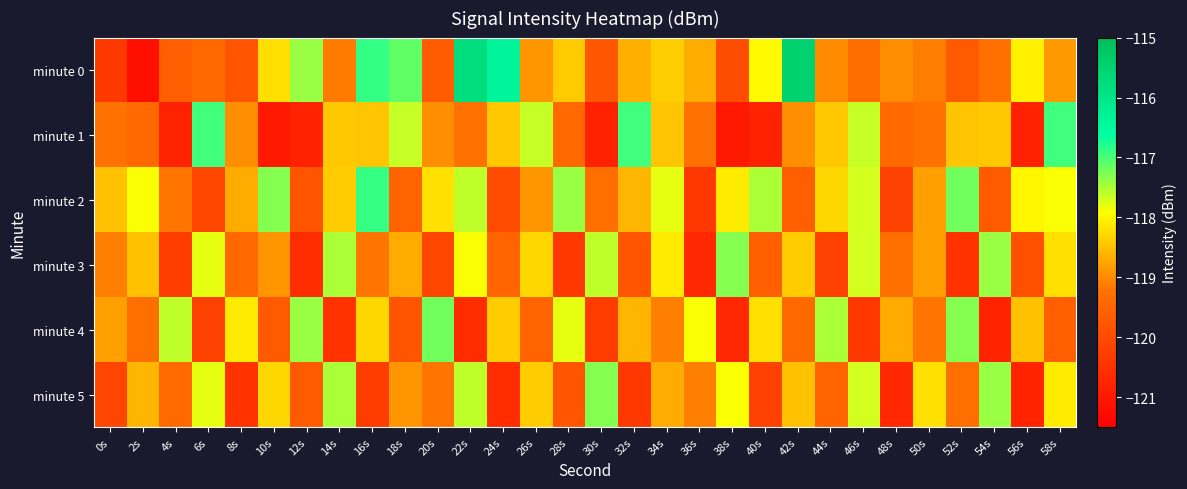

Reading left to right, transcribe all the data shown in this chart.

minute 0: 0s=-120.4	2s=-121.2	4s=-119.6	6s=-119.4	8s=-119.8	10s=-118.2	12s=-117.4	14s=-119.1	16s=-116.9	18s=-117.1	20s=-119.7	22s=-115.8	24s=-116.4	26s=-118.9	28s=-118.4	30s=-119.8	32s=-118.7	34s=-118.4	36s=-118.7	38s=-120.0	40s=-118.0	42s=-115.5	44s=-119.0	46s=-119.3	48s=-119.0	50s=-119.1	52s=-119.7	54s=-119.3	56s=-118.1	58s=-118.9
minute 1: 0s=-119.3	2s=-119.4	4s=-120.8	6s=-117.0	8s=-119.0	10s=-121.0	12s=-120.8	14s=-118.4	16s=-118.5	18s=-117.6	20s=-119.0	22s=-119.3	24s=-118.4	26s=-117.6	28s=-119.4	30s=-120.8	32s=-117.0	34s=-118.5	36s=-119.3	38s=-121.0	40s=-120.8	42s=-119.0	44s=-118.4	46s=-117.6	48s=-119.4	50s=-119.3	52s=-118.5	54s=-118.4	56s=-120.8	58s=-117.0
minute 2: 0s=-118.5	2s=-117.9	4s=-119.2	6s=-120.1	8s=-118.7	10s=-117.3	12s=-119.8	14s=-118.4	16s=-116.9	18s=-119.5	20s=-118.2	22s=-117.6	24s=-120.0	26s=-118.9	28s=-117.4	30s=-119.3	32s=-118.6	34s=-117.8	36s=-120.4	38s=-118.1	40s=-117.5	42s=-119.6	44s=-118.3	46s=-117.7	48s=-120.2	50s=-118.8	52s=-117.2	54s=-119.7	56s=-118.0	58s=-117.9
minute 3: 0s=-119.1	2s=-118.5	4s=-120.3	6s=-117.8	8s=-119.4	10s=-118.9	12s=-120.6	14s=-117.5	16s=-119.2	18s=-118.7	20s=-120.1	22s=-117.9	24s=-119.5	26s=-118.3	28s=-120.4	30s=-117.6	32s=-119.8	34s=-118.1	36s=-120.7	38s=-117.3	40s=-119.6	42s=-118.4	44s=-120.2	46s=-117.7	48s=-119.3	50s=-118.8	52s=-120.5	54s=-117.4	56s=-119.9	58s=-118.2
minute 4: 0s=-118.8	2s=-119.3	4s=-117.6	6s=-120.2	8s=-118.1	10s=-119.7	12s=-117.4	14s=-120.5	16s=-118.3	18s=-119.8	20s=-117.2	22s=-120.6	24s=-118.4	26s=-119.5	28s=-117.8	30s=-120.3	32s=-118.6	34s=-119.1	36s=-117.9	38s=-120.7	40s=-118.2	42s=-119.4	44s=-117.5	46s=-120.4	48s=-118.7	50s=-119.2	52s=-117.3	54s=-120.8	56s=-118.5	58s=-119.6
minute 5: 0s=-120.1	2s=-118.6	4s=-119.4	6s=-117.8	8s=-120.5	10s=-118.3	12s=-119.7	14s=-117.5	16s=-120.3	18s=-118.9	20s=-119.2	22s=-117.6	24s=-120.6	26s=-118.4	28s=-119.8	30s=-117.3	32s=-120.4	34s=-118.7	36s=-119.1	38s=-117.9	40s=-120.2	42s=-118.5	44s=-119.5	46s=-117.7	48s=-120.7	50s=-118.2	52s=-119.3	54s=-117.4	56s=-120.8	58s=-118.1